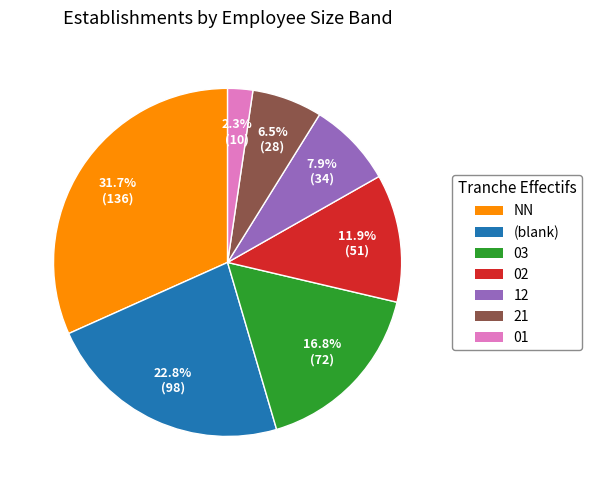

Count the number of slices in the pie.

7